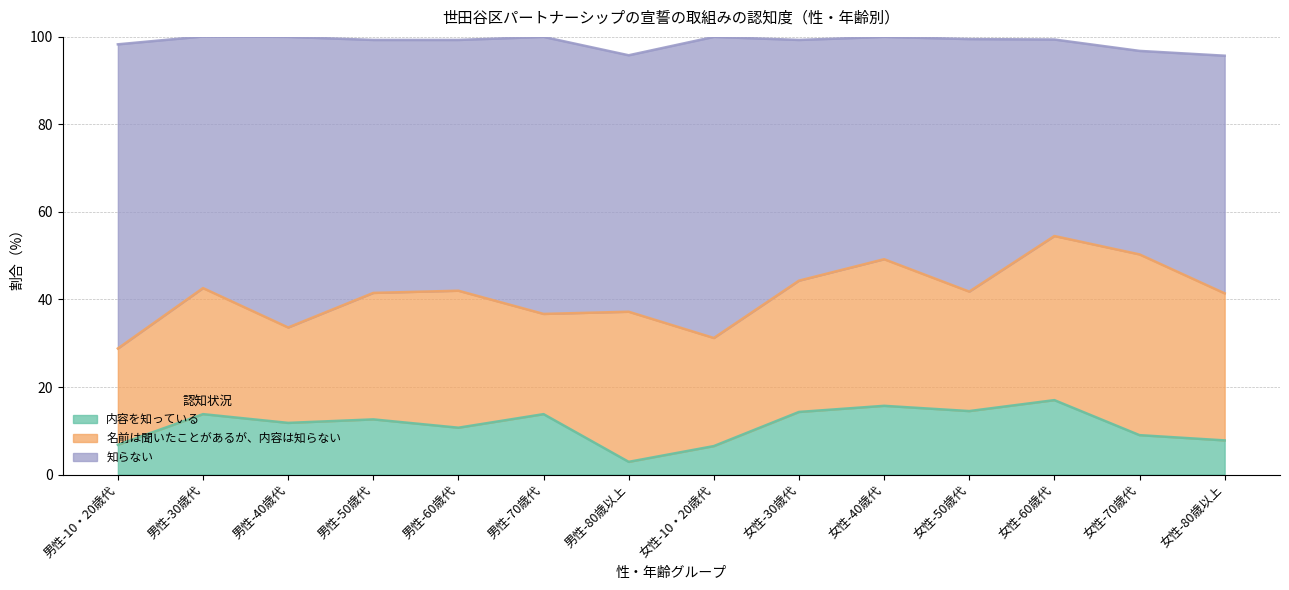

True or false: 内容を知っている has more than 1 points higher than both neighbors.

True